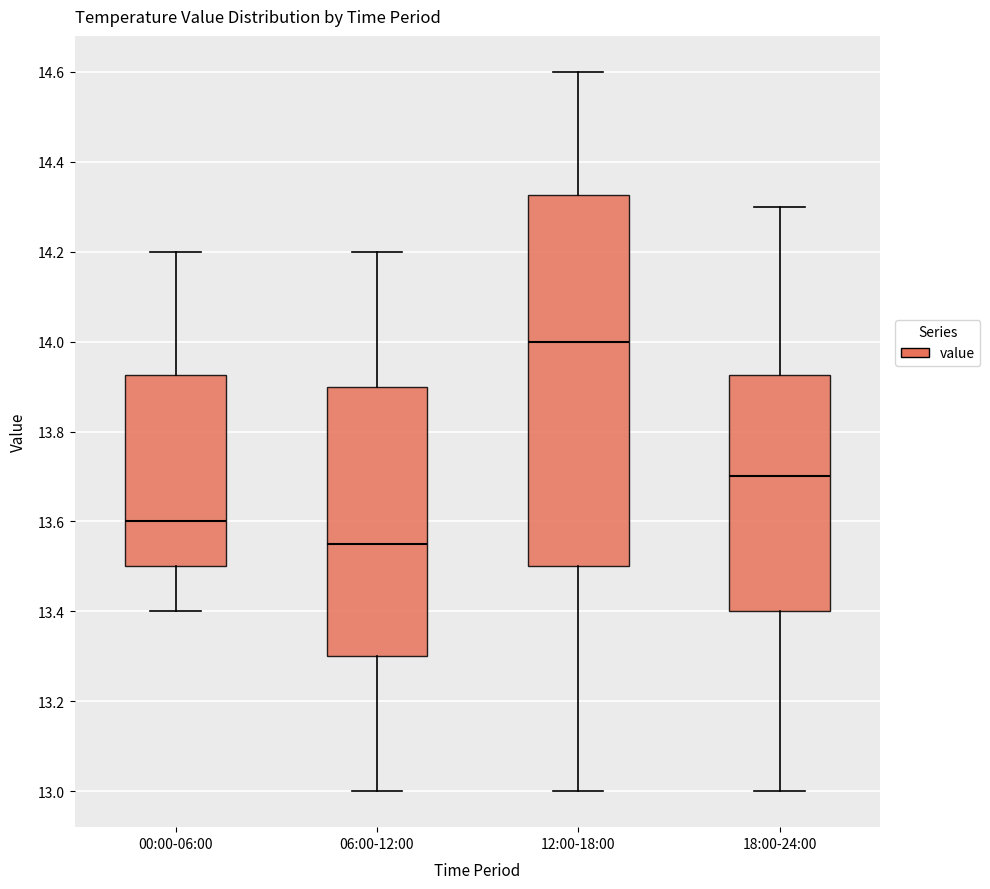

Where does the lower whisker of the box for 12:00-18:00 end on the y-axis? The values are not printed on the chart, so give them approximately, as read against the axis.

13.00